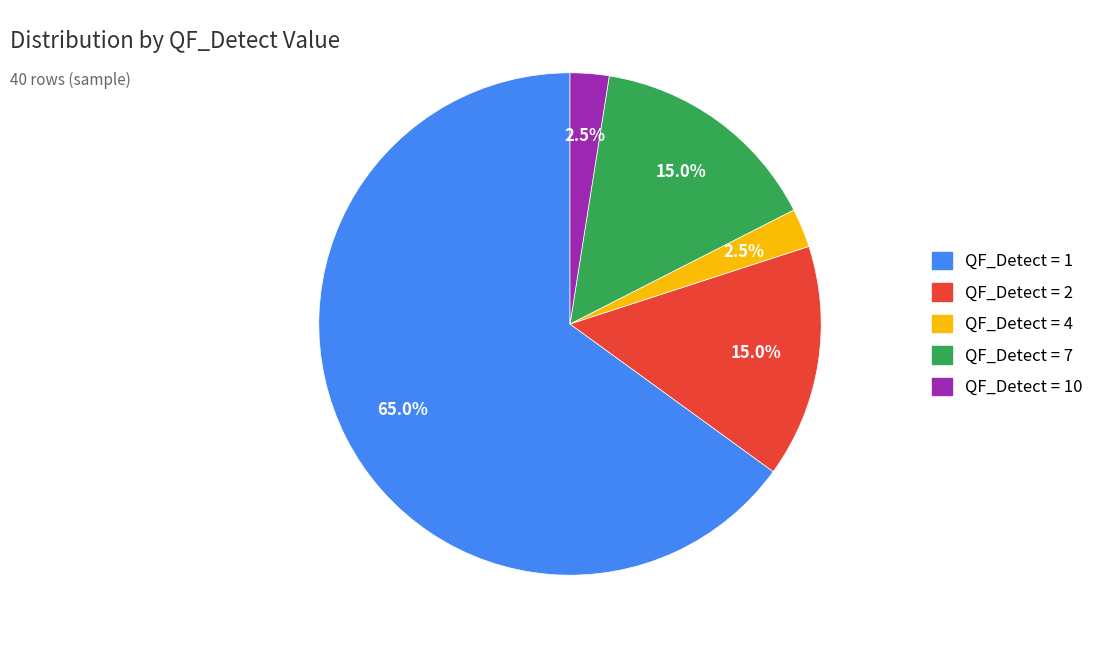

Approximately how many times larger is the value at QF_Detect = 1 compared to QF_Detect = 10?

26.0